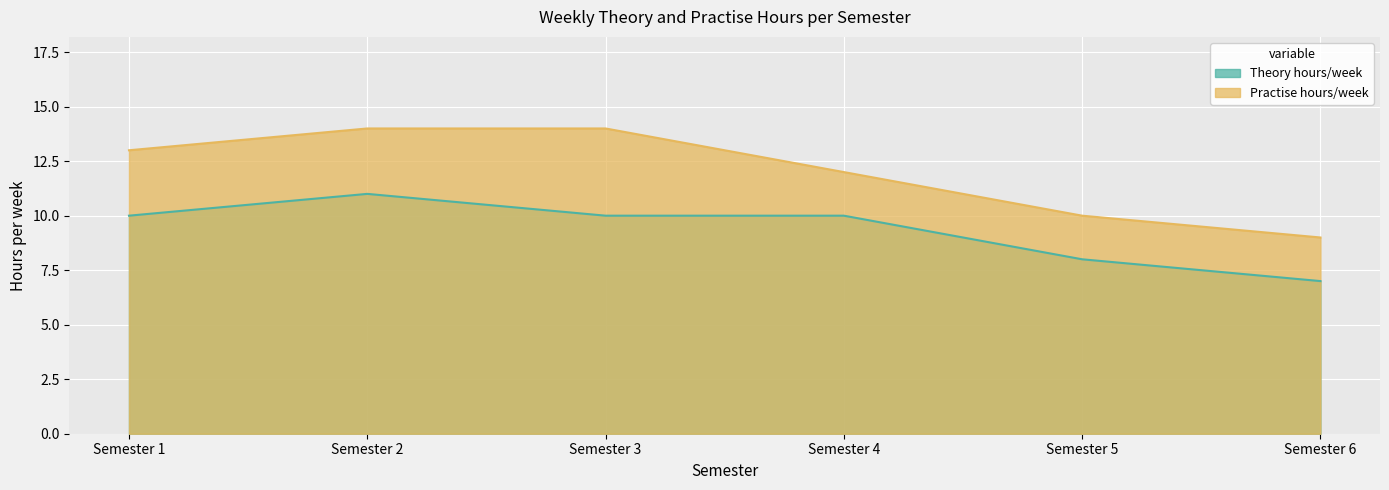

How many Theory hours/week values are between 8 and 10?

4